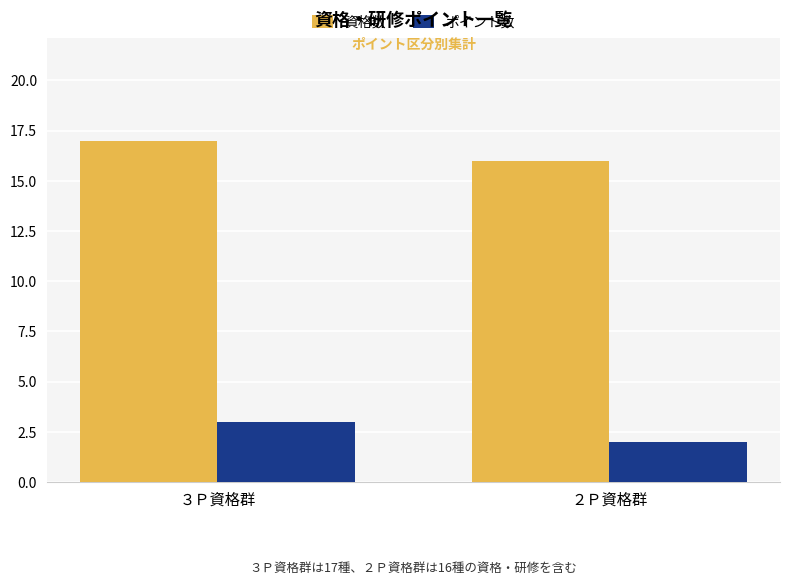

Is the value of ポイント数 at ３Ｐ資格群 greater than the value of 資格数 at ２Ｐ資格群?

No